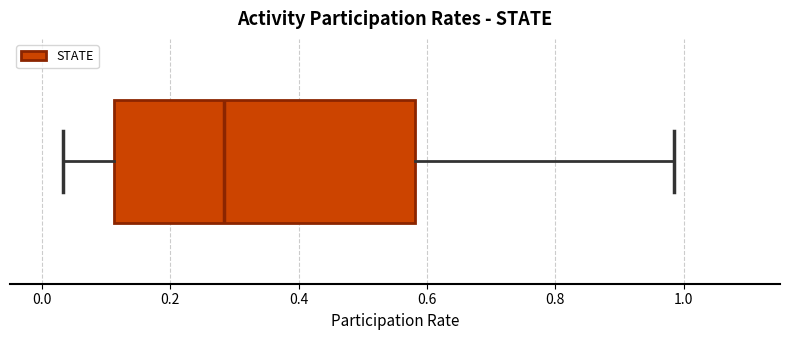

Transcribe this box plot: give where the median line is, the range the box spans, and where the two whiskers end, as read against the x-axis. The values are not printed on the chart, so give them approximately, as read against the axis.

median 0.28, box 0.12 to 0.58, whiskers 0.04 to 0.98